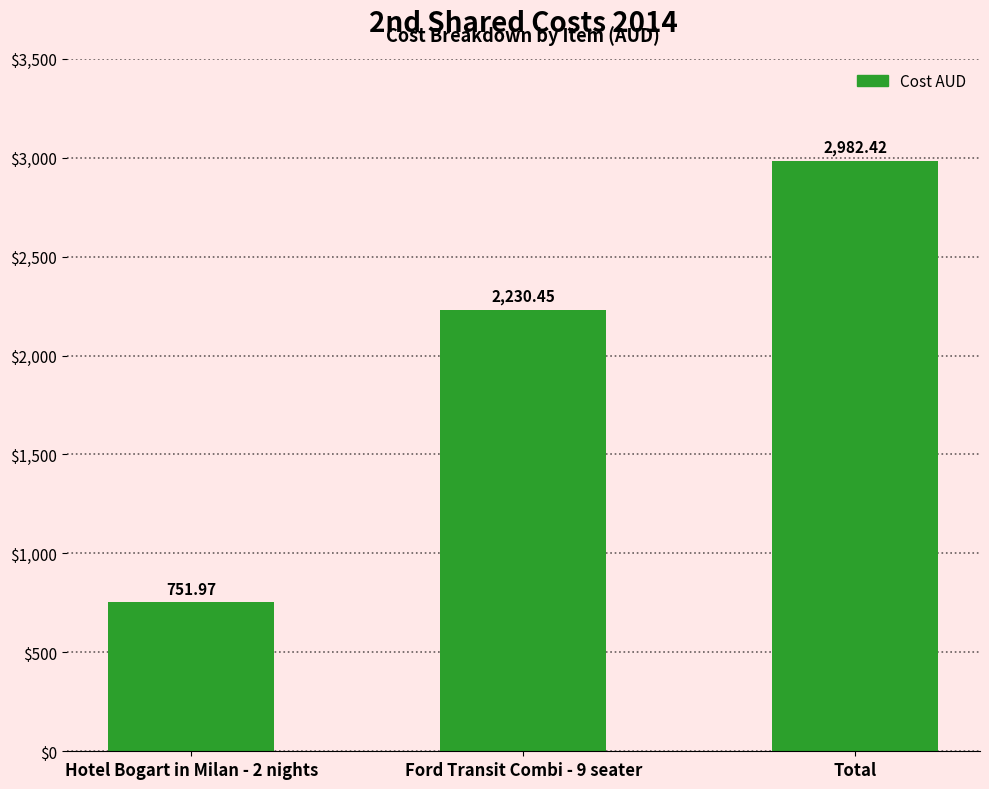

What is the label of the 1st bar from the right?

Total